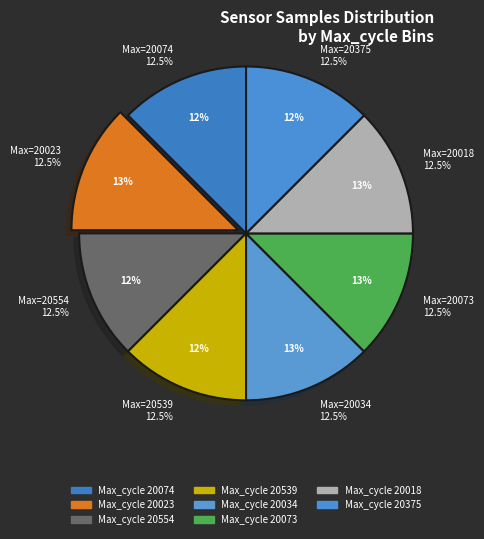

To the nearest percent, what percentage of the pie is 20554?

12%